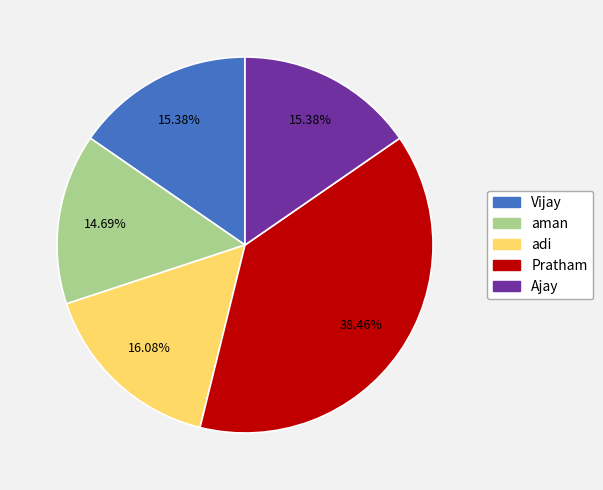

What percentage is the Ajay slice, to the nearest percent?

15%